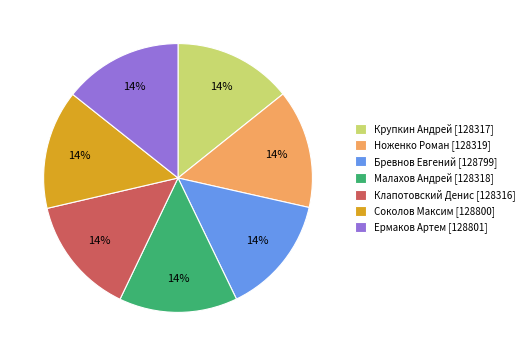

True or false: Соколов Максим accounts for 7% of the total.

False